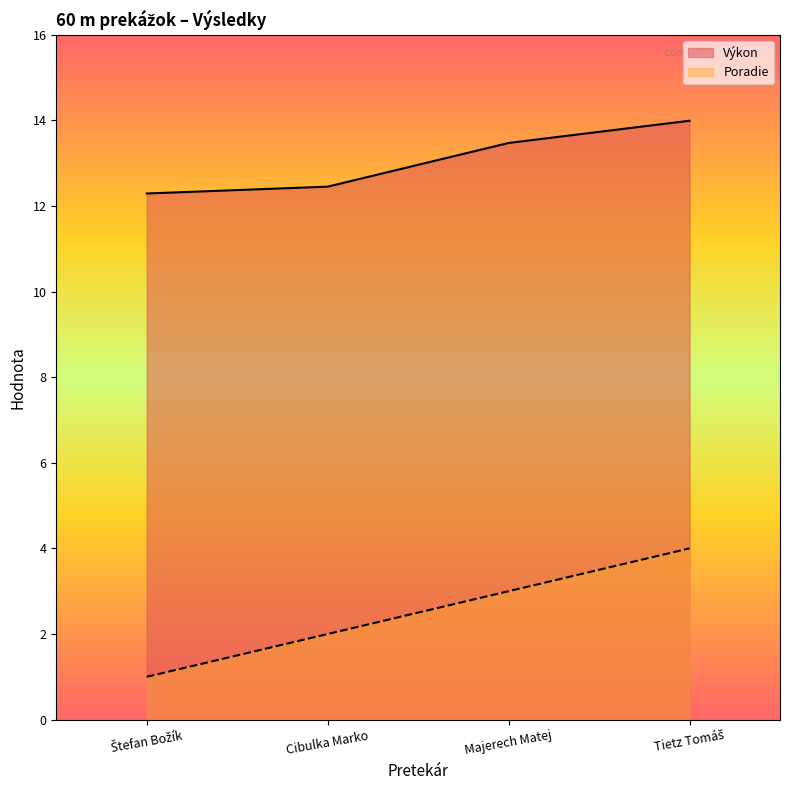

At which label does Poradie first exceed 3?

Tietz Tomáš